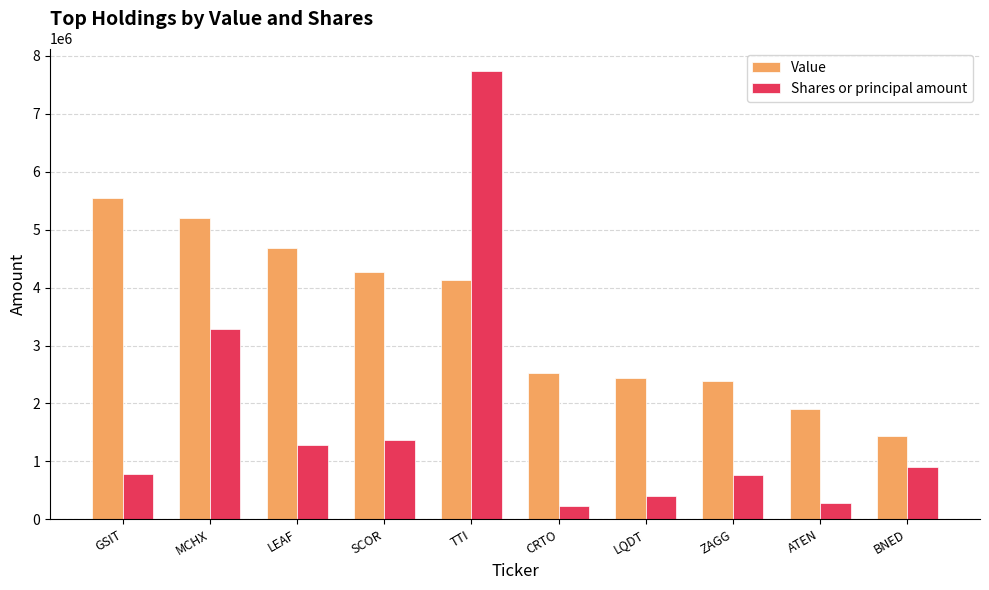

At which category is the sum across all series the highest?

TTI